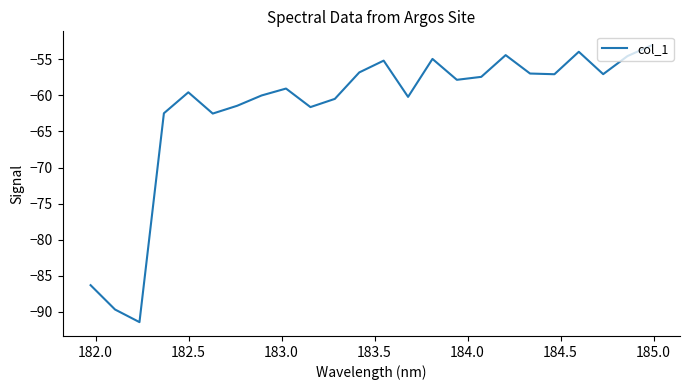

What is the maximum value shown in the chart?

-53.1